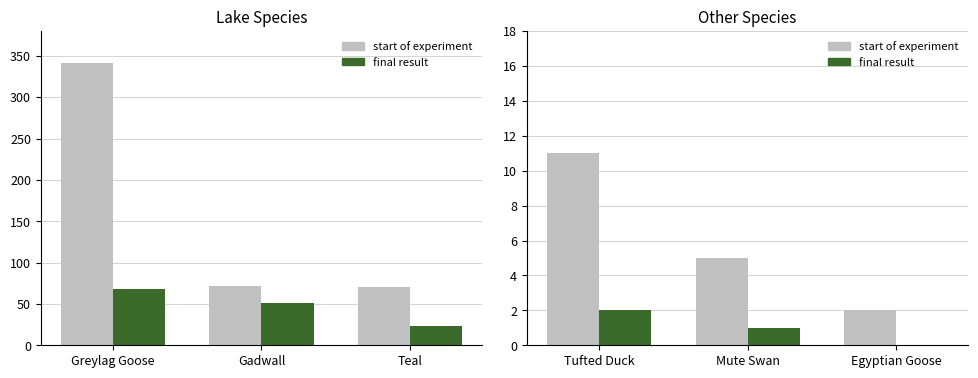

What is the difference between the start of experiment values at Mute Swan and Egyptian Goose?

3